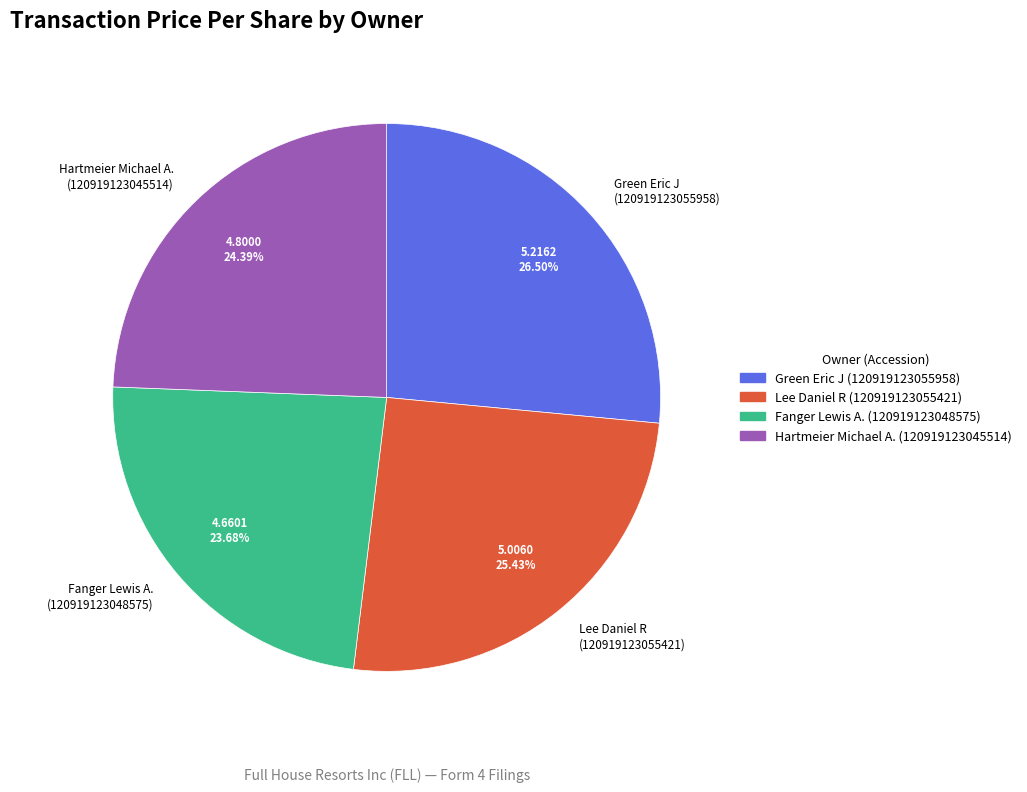

Do Lee Daniel R (120919123055421) and Green Eric J (120919123055958) together represent more than half of the pie?

Yes